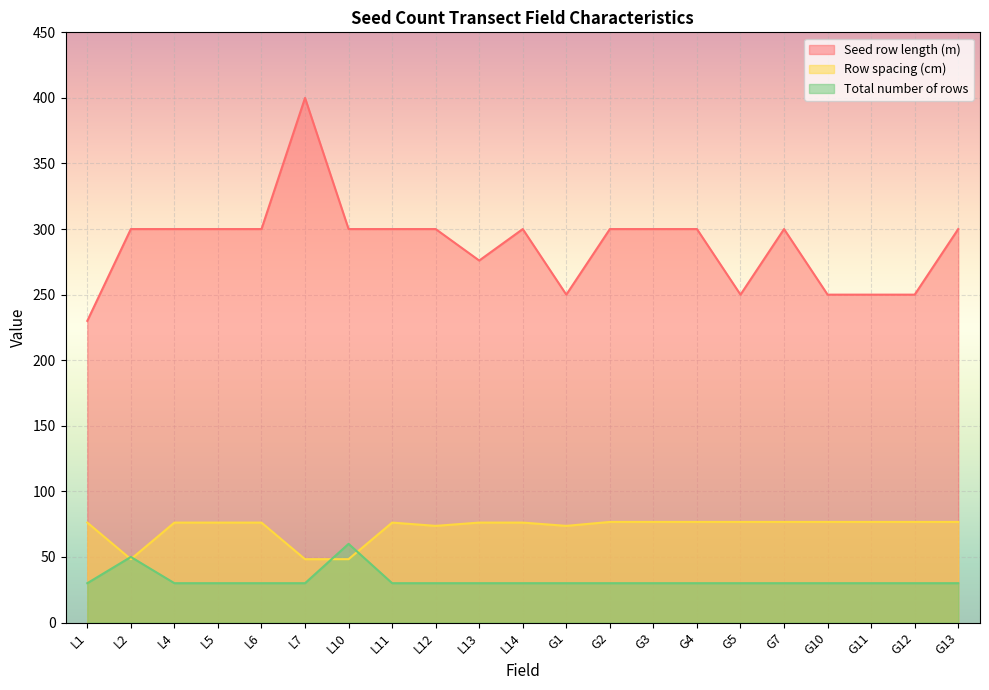

The value of Seed row length (m) at G3 is 110.2. True or false?

False